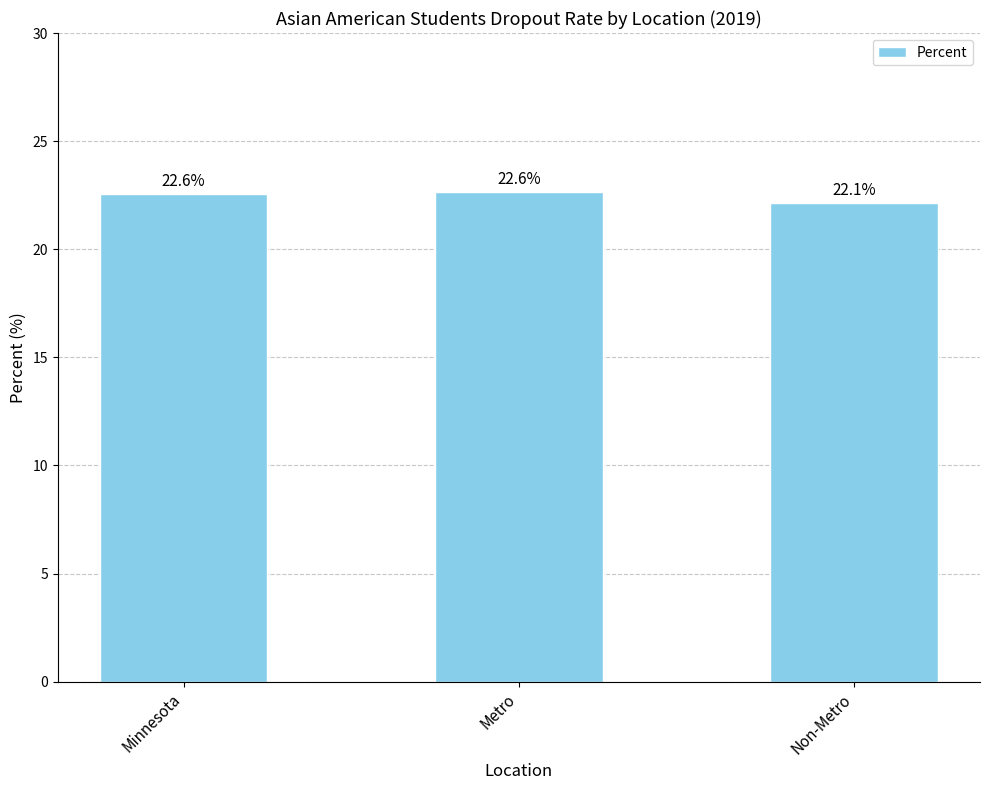

What is the difference between the maximum and minimum values?

0.5